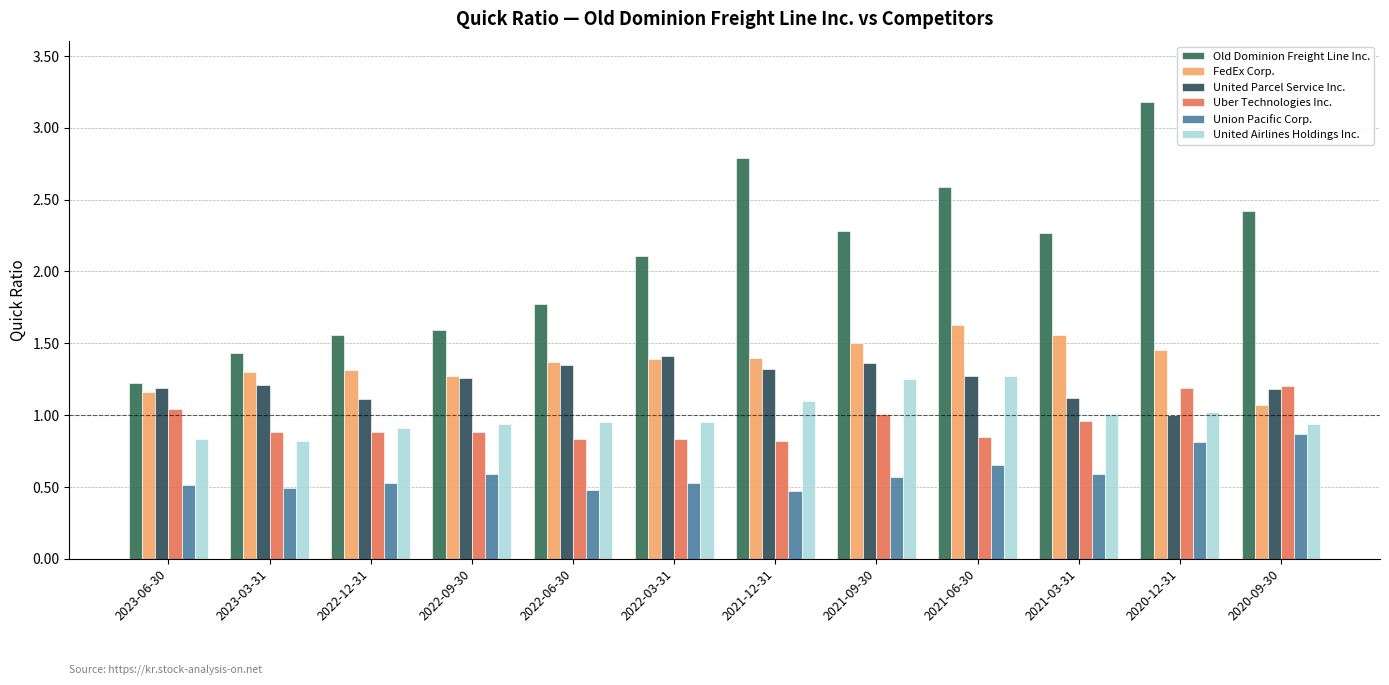

Reading left to right, transcribe all the data shown in this chart.

Old Dominion Freight Line Inc.: 1.2	1.4	1.6	1.6	1.8	2.1	2.8	2.3	2.6	2.3	3.2	2.4
FedEx Corp.: 1.2	1.3	1.3	1.3	1.4	1.4	1.4	1.5	1.6	1.6	1.4	1.1
United Parcel Service Inc.: 1.2	1.2	1.1	1.3	1.4	1.4	1.3	1.4	1.3	1.1	1.0	1.2
Uber Technologies Inc.: 1.0	0.9	0.9	0.9	0.8	0.8	0.8	1.0	0.8	1.0	1.2	1.2
Union Pacific Corp.: 0.5	0.5	0.5	0.6	0.5	0.5	0.5	0.6	0.7	0.6	0.8	0.9
United Airlines Holdings Inc.: 0.8	0.8	0.9	0.9	0.9	0.9	1.1	1.2	1.3	1.0	1.0	0.9